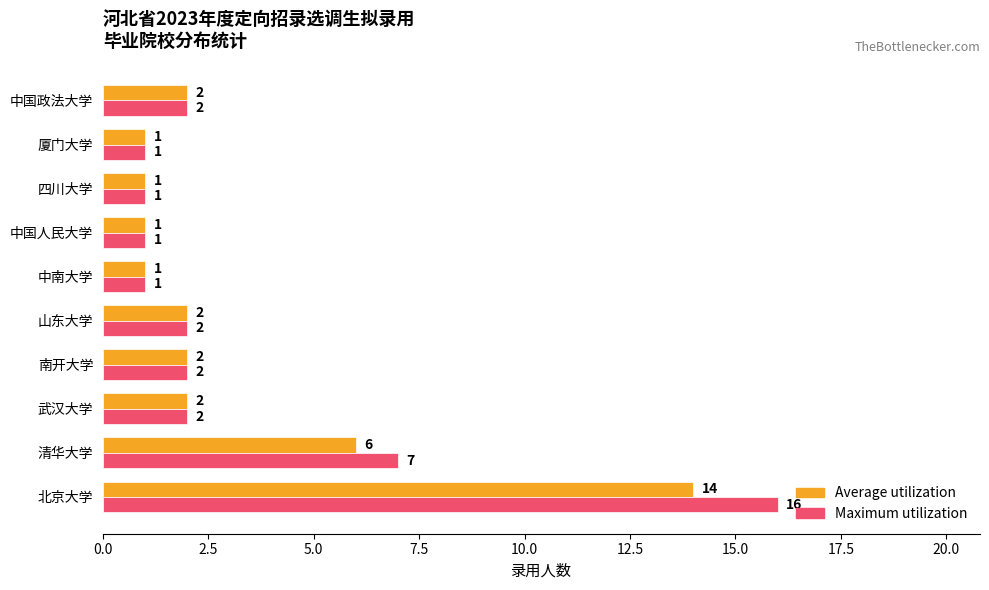

The value of Maximum utilization at 北京大学 is 28. True or false?

False